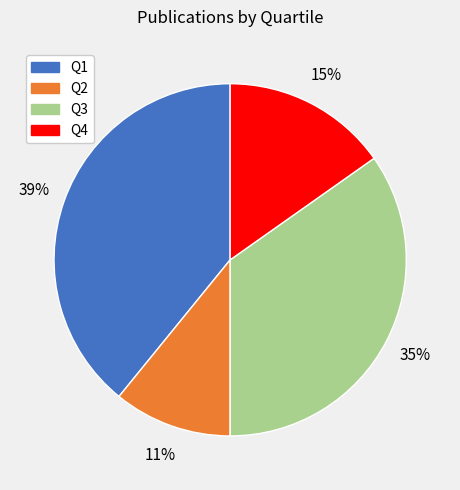

Which slice is the smallest?

Q2